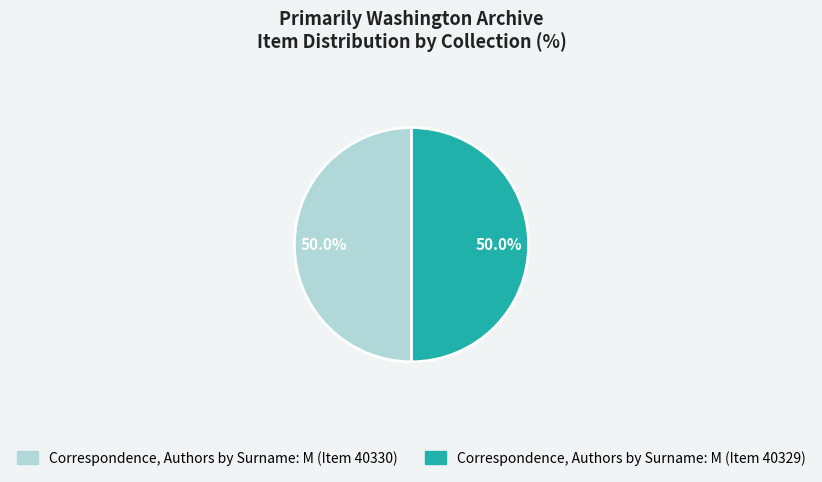

What is the total percentage of Correspondence, Authors by Surname: M (Item 40330) and Correspondence, Authors by Surname: M (Item 40329)?

100.0%